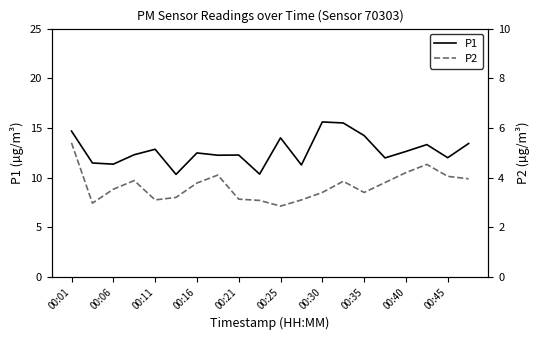

List the series in order of their peak value, lowest first.

P2, P1